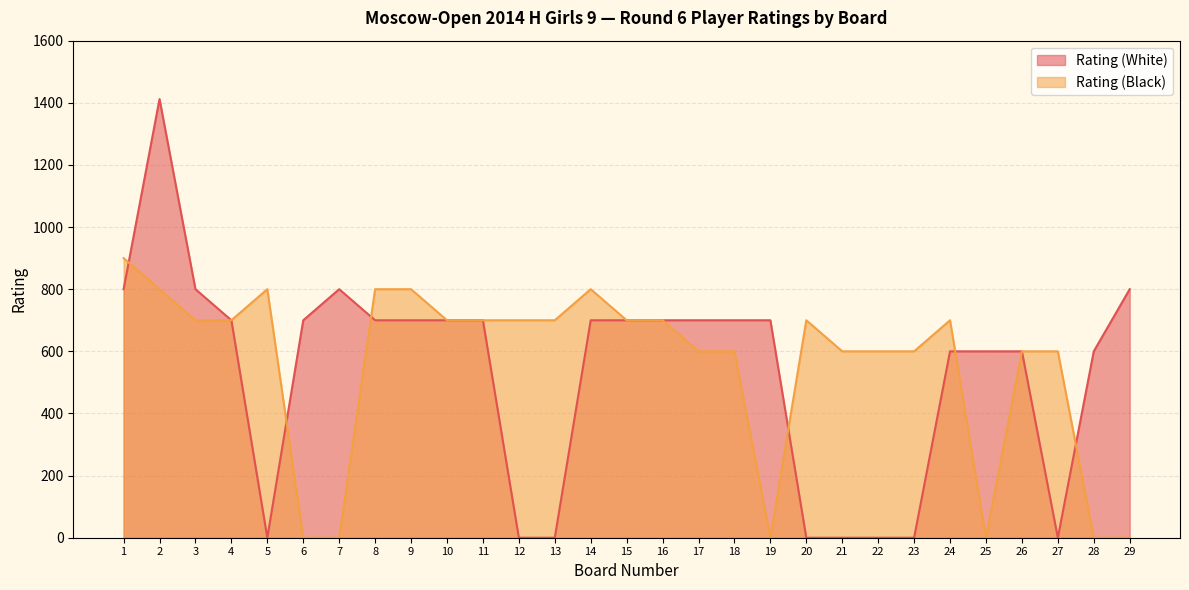

Where does the Rating (White) series first go above 700?

1